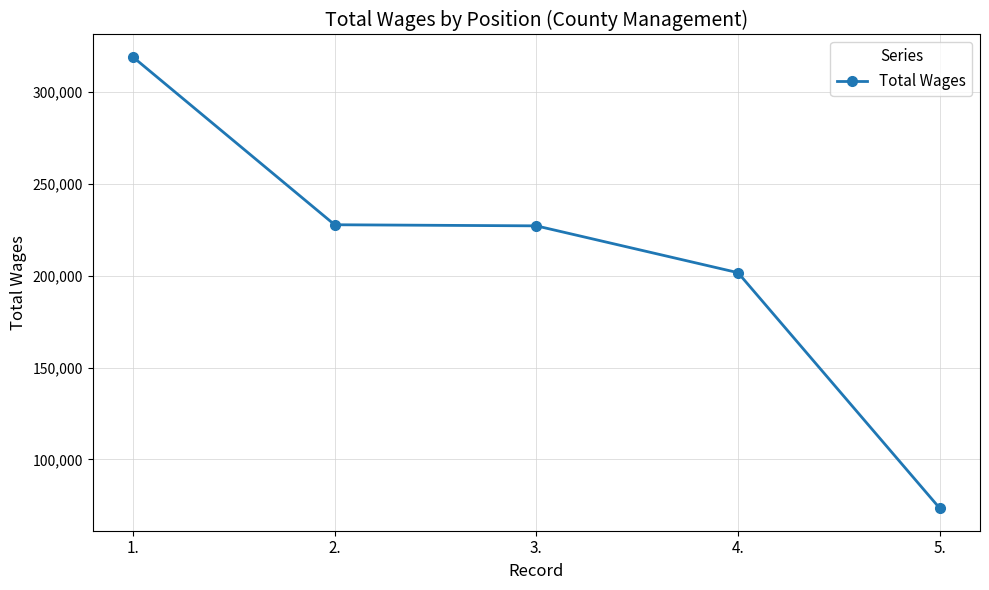

Is it true that the value at 2. is 142748?

False